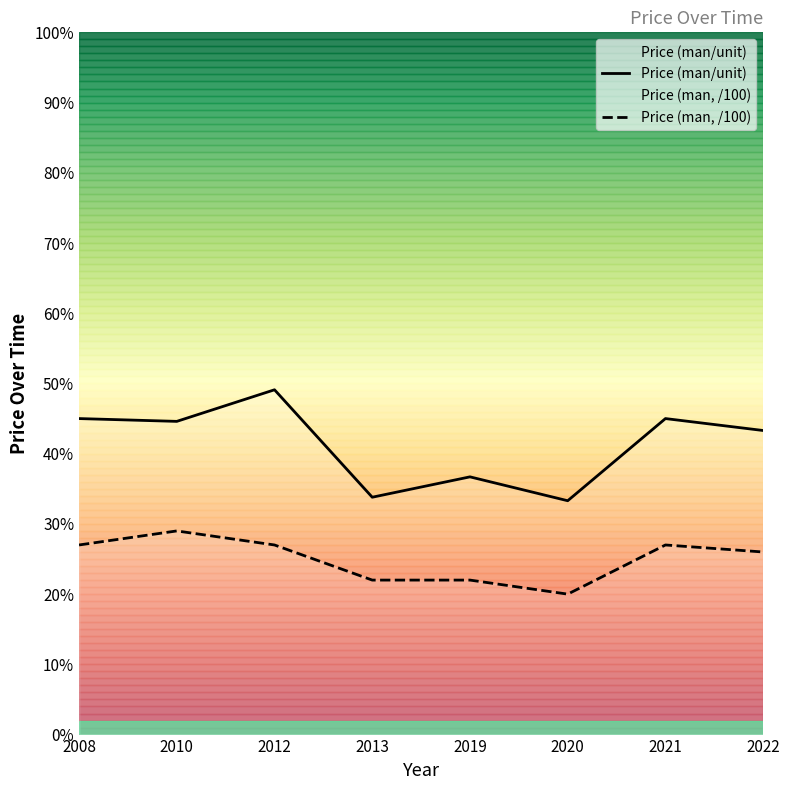

True or false: Price (man/unit) and Price (man, /100) cross at least once.

False